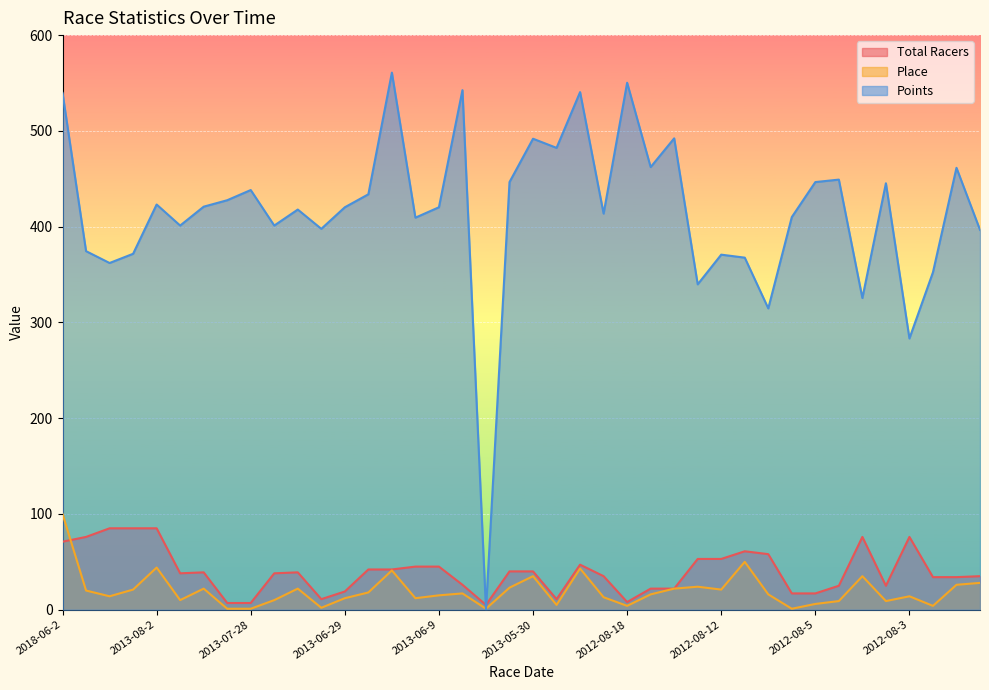

How many intersections are there between Total Racers and Place?

1